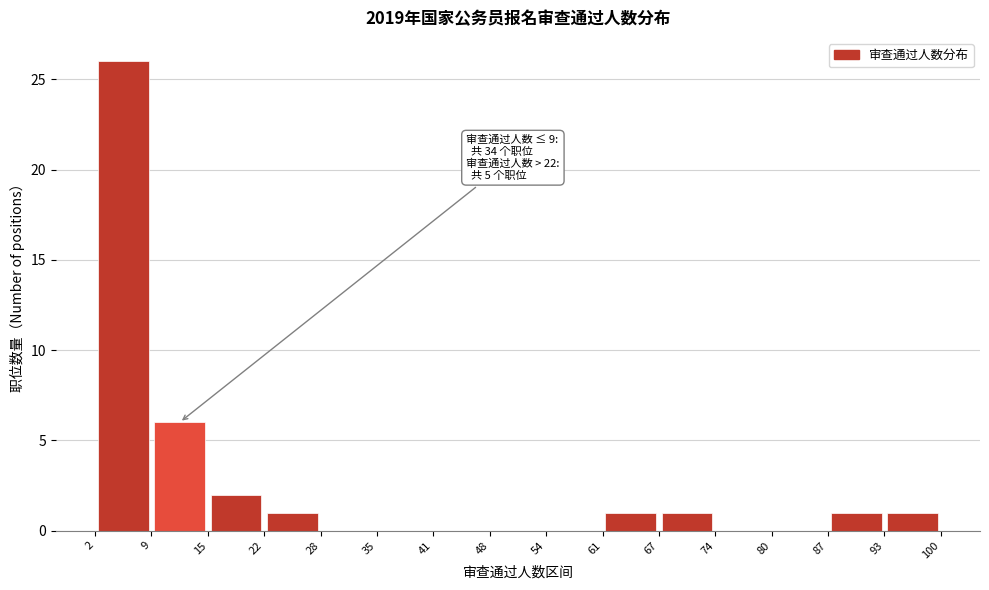

Which range on the x-axis has the tallest bar?

2 to 9